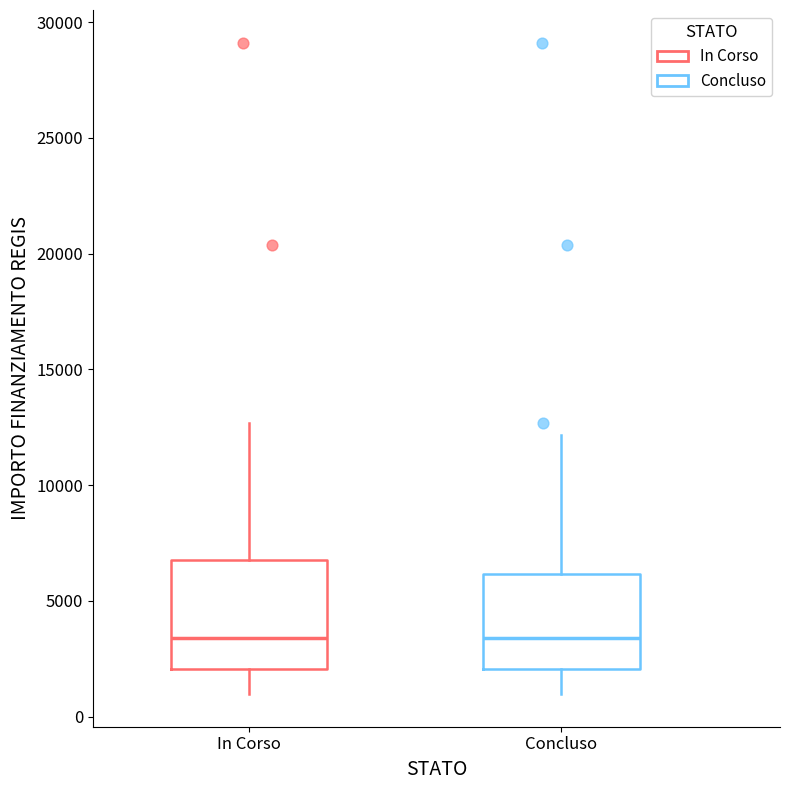

Which box is the tallest, from its lower edge to its upper edge?

In Corso